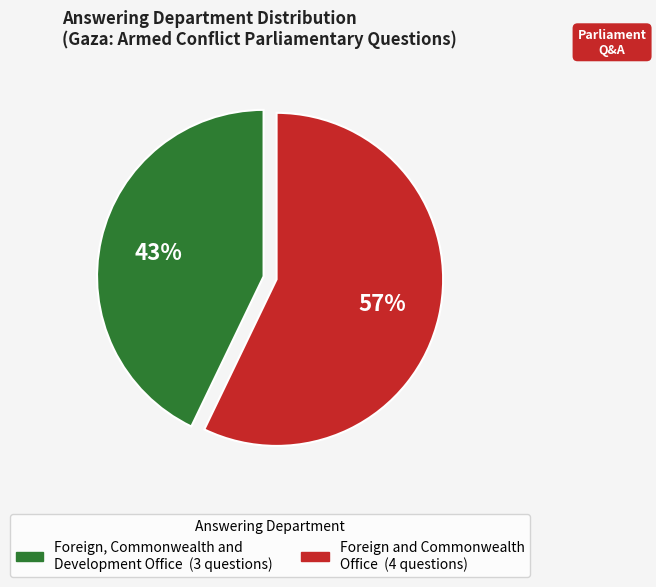

To the nearest percent, what is the average slice percentage?

50%